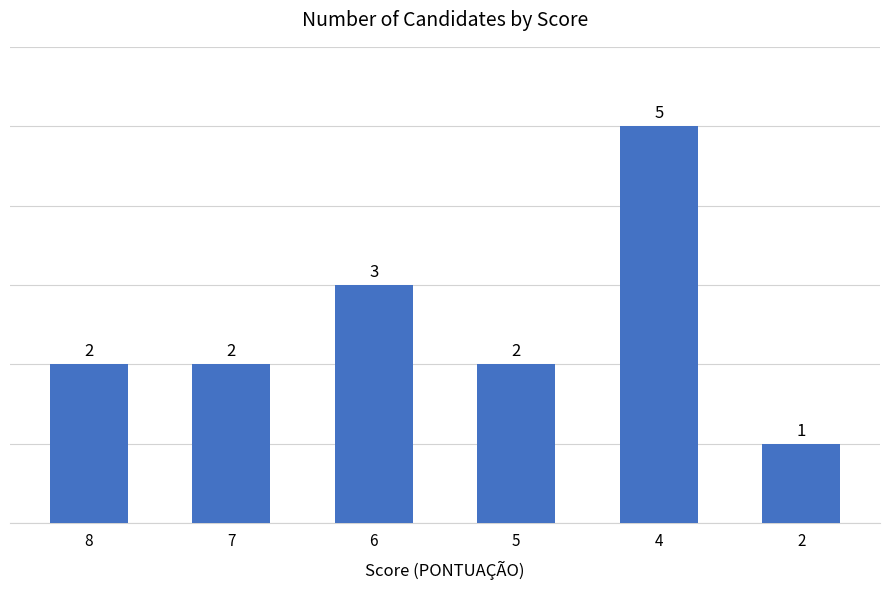

What is the value of the 2nd bar from the left?

2